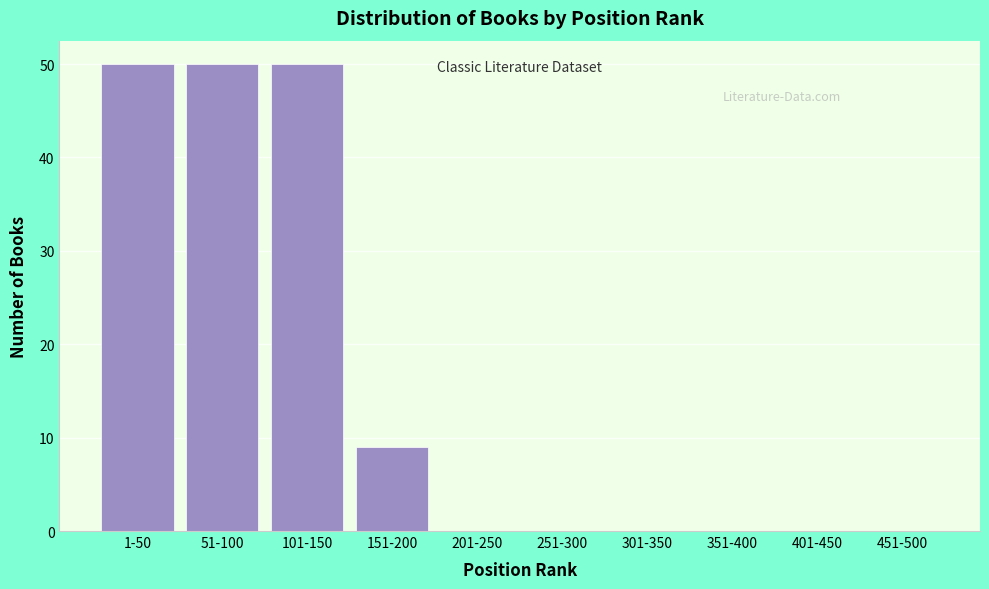

Reading right to left, what are all the values shown in this chart?

451-500=0	401-450=0	351-400=0	301-350=0	251-300=0	201-250=0	151-200=9	101-150=50	51-100=50	1-50=50